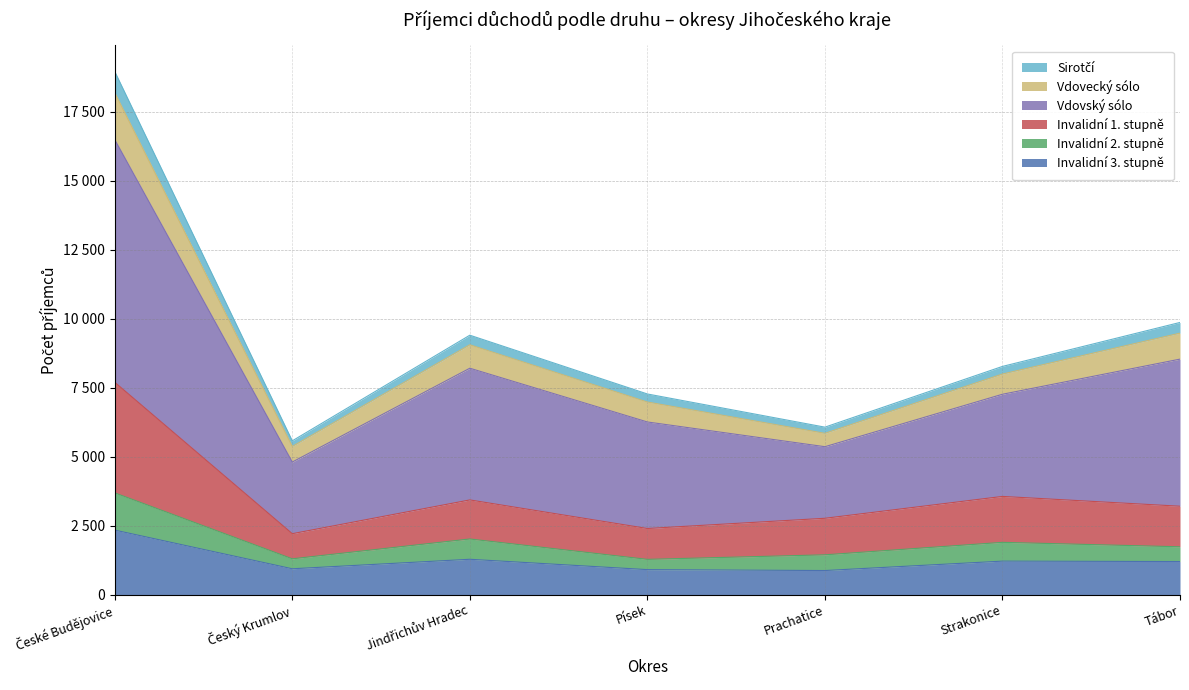

What is the difference between the Invalidní 3. stupně values at Strakonice and České Budějovice?

1124